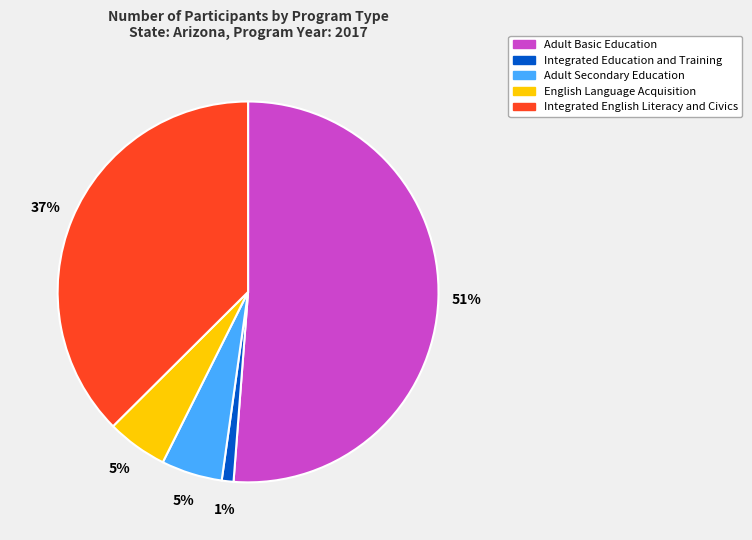

Do Integrated Education and Training and Adult Secondary Education together represent more than half of the pie?

No